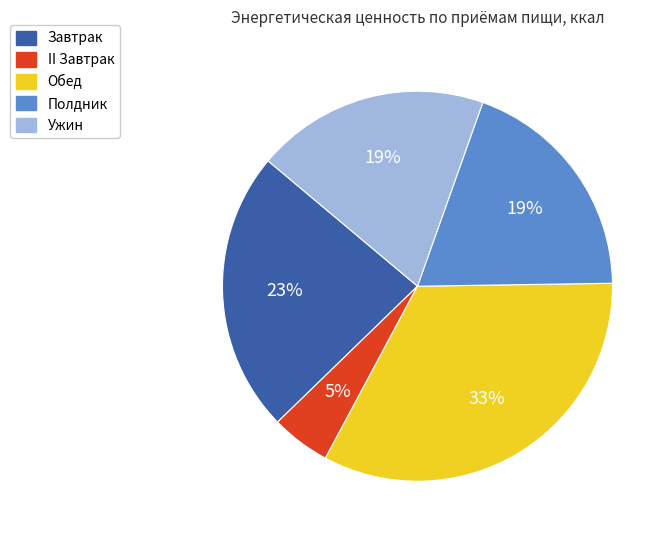

To the nearest percent, what portion does Ужин represent?

19%